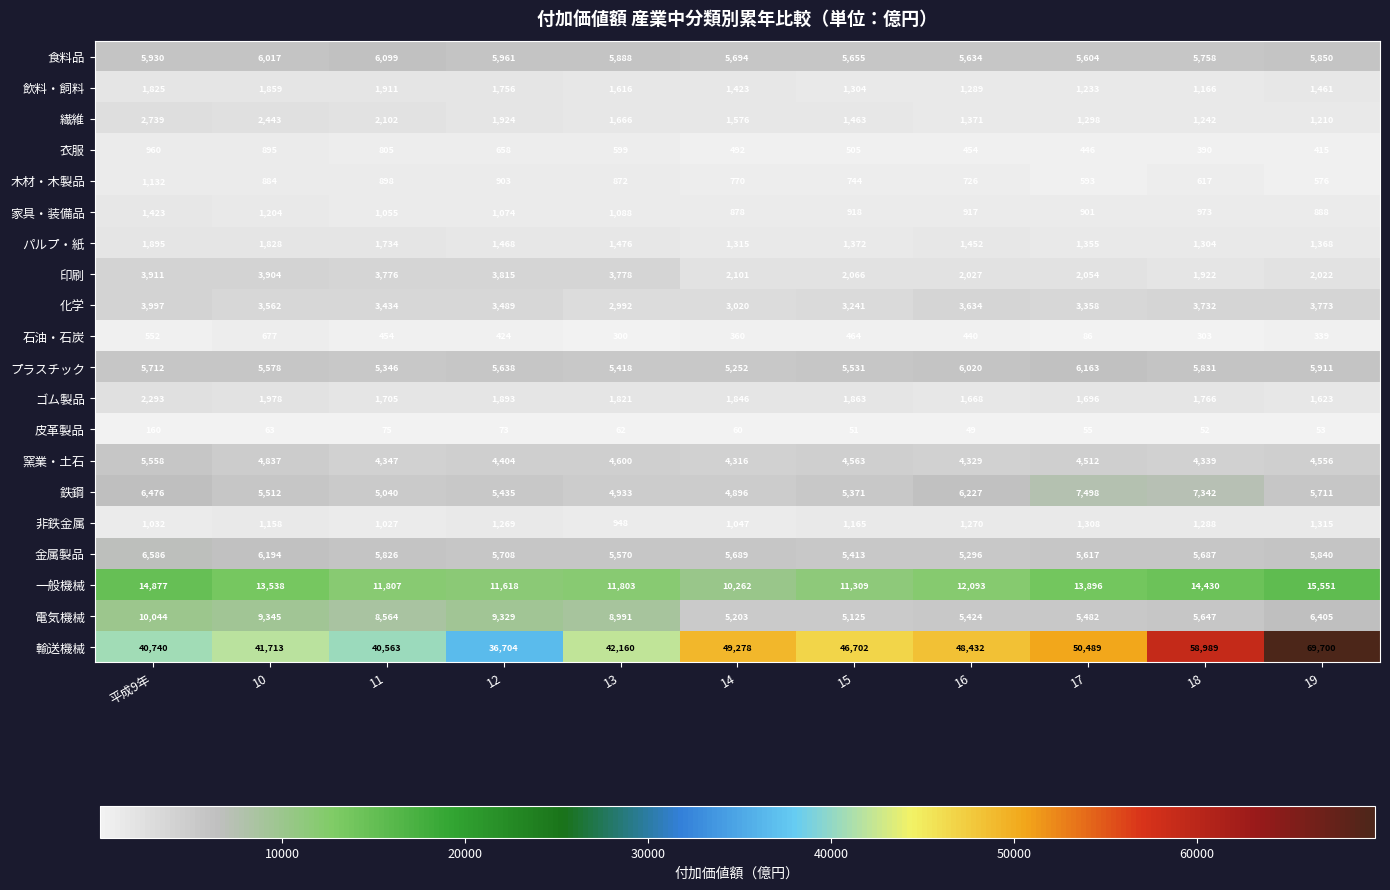

Which label corresponds to the largest value in the chart?

19